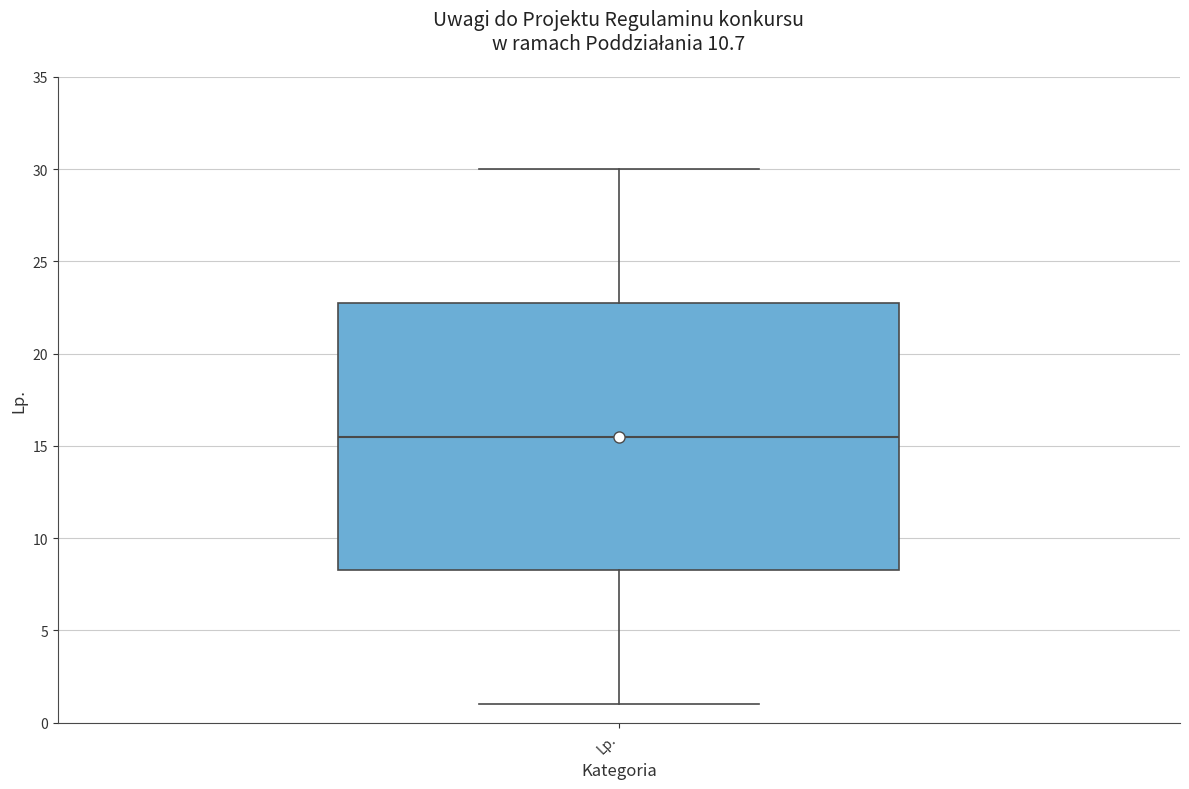

Where does the median line of the box for Lp. sit on the y-axis? The values are not printed on the chart, so give them approximately, as read against the axis.

15.5